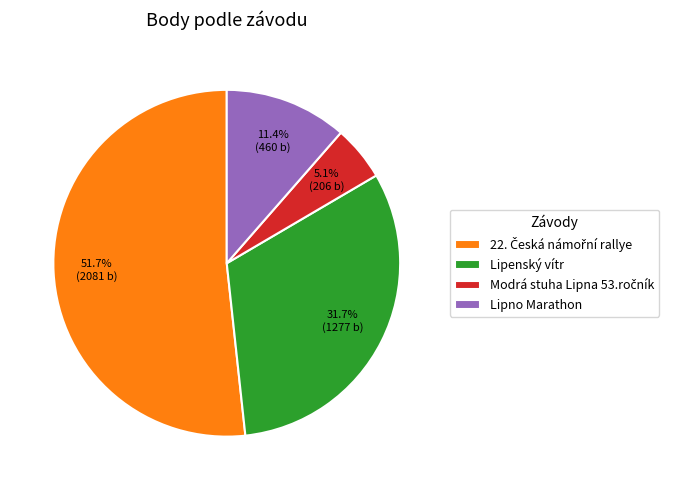

What is the ratio of the value at Lipenský vítr to the value at Lipno Marathon?

2.8